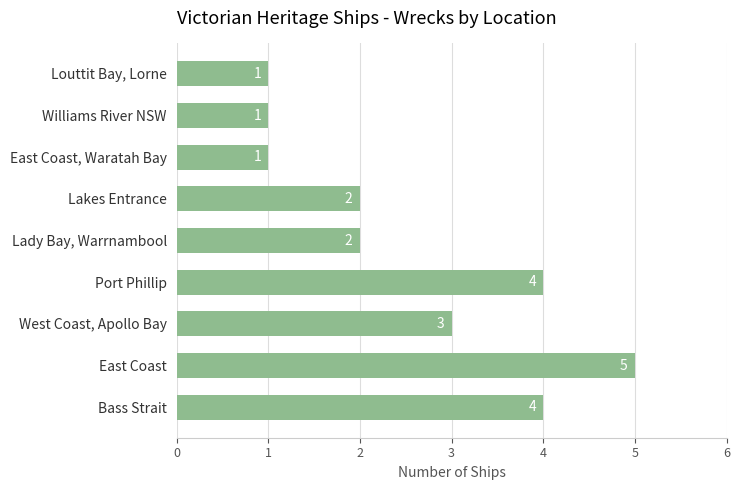

What is the difference between the maximum and minimum values?

4